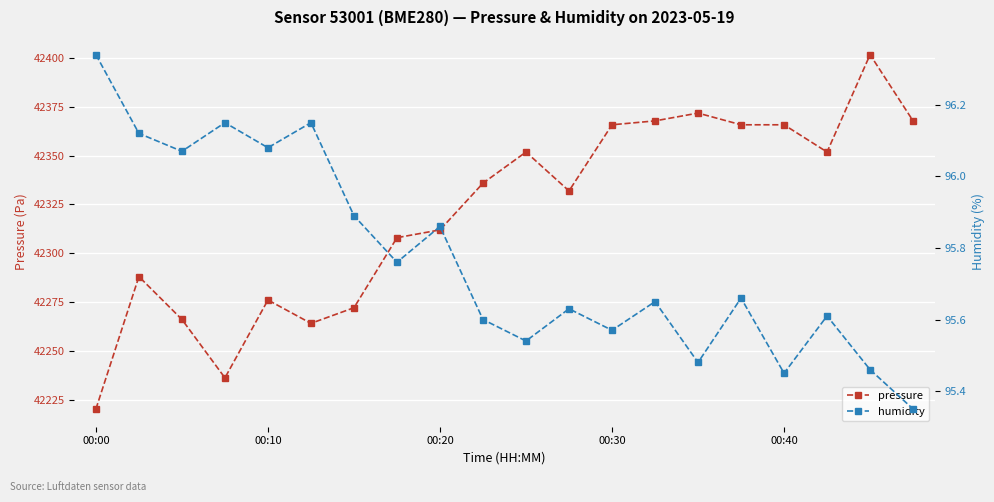

True or false: pressure has more than 2 interior local peaks.

True